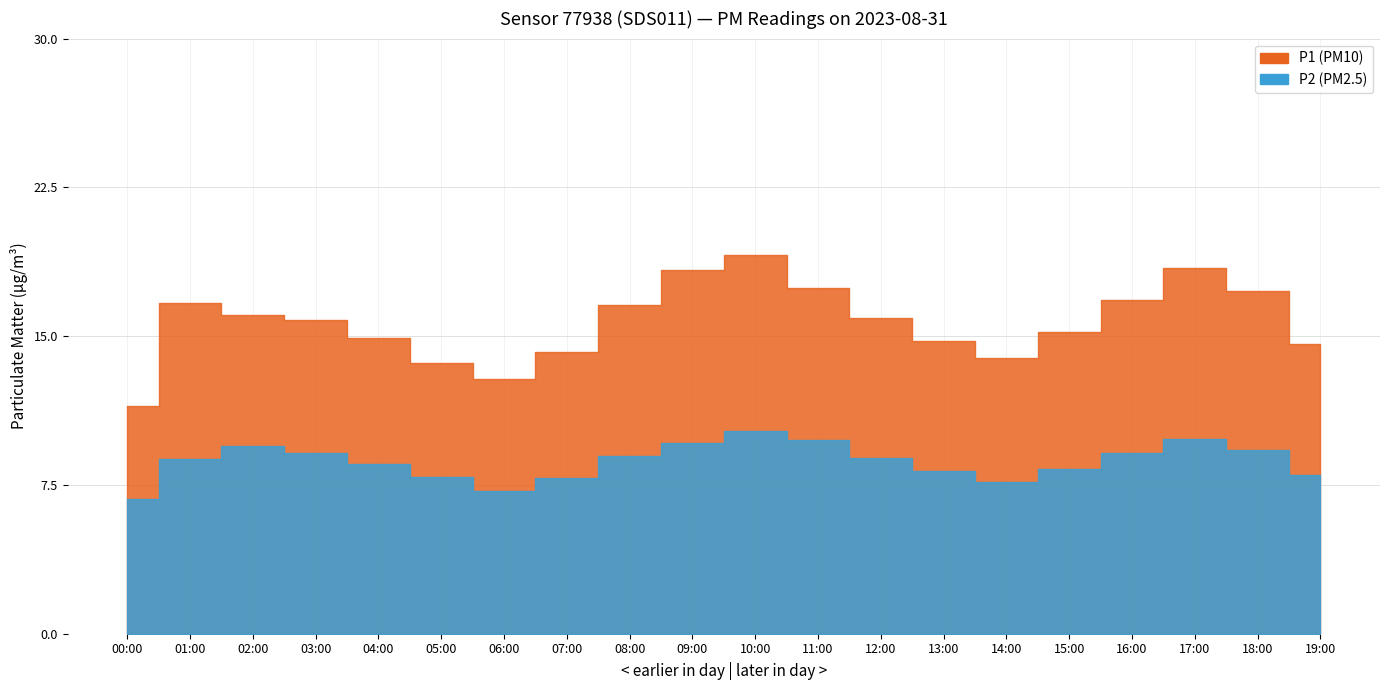

Which series has the largest range (max minus min)?

P1